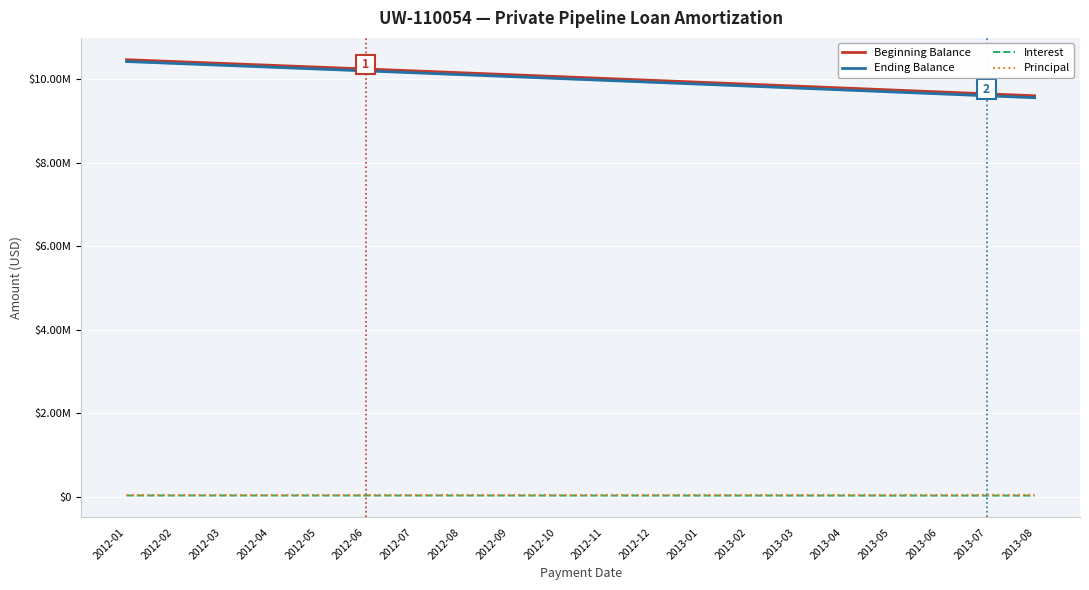

Reading left to right, transcribe all the data shown in this chart.

Beginning Balance: 2012-01=10471372.0	2012-02=10427055.5	2012-03=10382609.7	2012-04=10338034.3	2012-05=10293328.9	2012-06=10248493.1	2012-07=10203526.5	2012-08=10158428.8	2012-09=10113199.6	2012-10=10067838.4	2012-11=10022344.9	2012-12=9976718.7	2013-01=9930959.5	2013-02=9885066.8	2013-03=9839040.2	2013-04=9792879.4	2013-05=9746583.9	2013-06=9700153.5	2013-07=9653587.6	2013-08=9606885.9
Ending Balance: 2012-01=10427055.5	2012-02=10382609.7	2012-03=10338034.3	2012-04=10293328.9	2012-05=10248493.1	2012-06=10203526.5	2012-07=10158428.8	2012-08=10113199.6	2012-09=10067838.4	2012-10=10022344.9	2012-11=9976718.7	2012-12=9930959.5	2013-01=9885066.8	2013-02=9839040.2	2013-03=9792879.4	2013-04=9746583.9	2013-05=9700153.5	2013-06=9653587.6	2013-07=9606885.9	2013-08=9560155.7
Interest: 2012-01=30541.5	2012-02=30412.2	2012-03=30282.6	2012-04=30152.6	2012-05=30022.2	2012-06=29891.4	2012-07=29760.3	2012-08=29628.8	2012-09=29496.8	2012-10=29364.5	2012-11=29231.8	2012-12=29098.8	2013-01=28965.3	2013-02=28831.4	2013-03=28697.2	2013-04=28562.6	2013-05=28427.5	2013-06=28292.1	2013-07=28156.3	2013-08=28020.1
Principal: 2012-01=44316.5	2012-02=44445.8	2012-03=44575.4	2012-04=44705.4	2012-05=44835.8	2012-06=44966.6	2012-07=45097.7	2012-08=45229.3	2012-09=45361.2	2012-10=45493.5	2012-11=45626.2	2012-12=45759.2	2013-01=45892.7	2013-02=46026.6	2013-03=46160.8	2013-04=46295.4	2013-05=46430.5	2013-06=46565.9	2013-07=46701.7	2013-08=46837.9